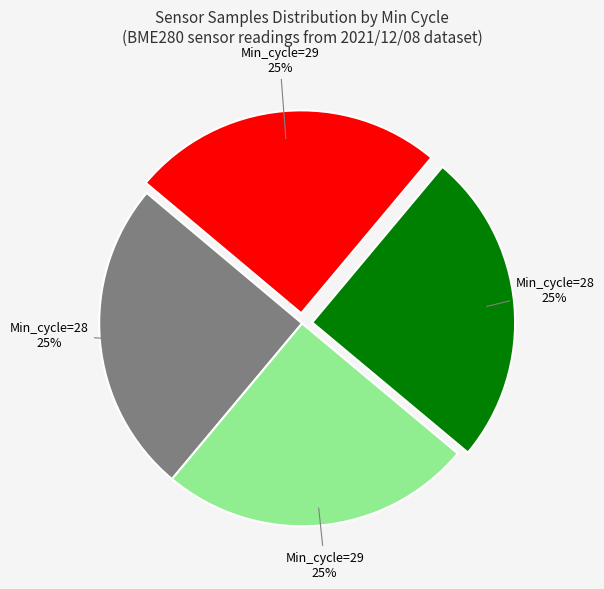

How many slices are in this pie chart?

4